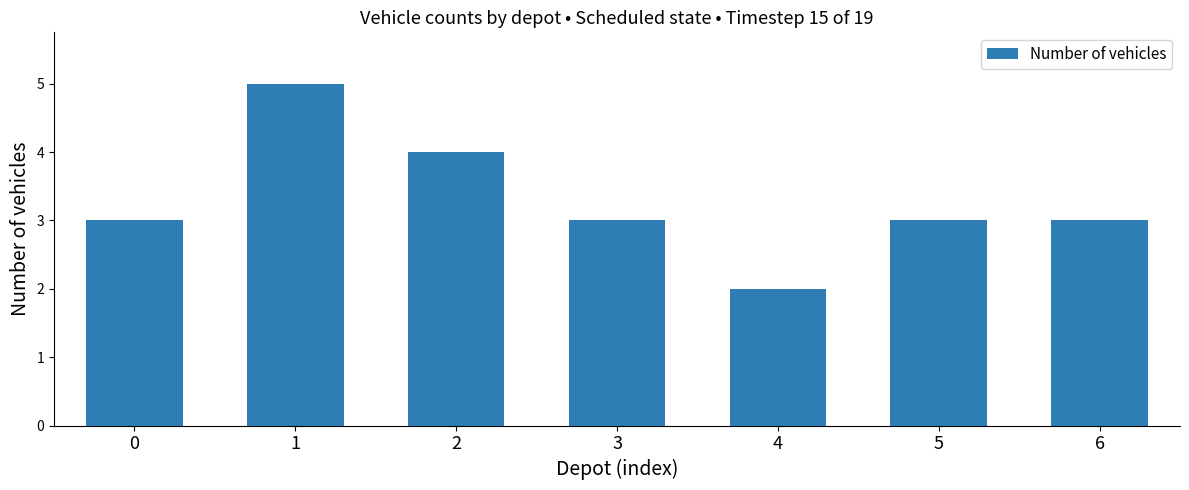

Reading left to right, extract all data points from this chart.

0=3	1=5	2=4	3=3	4=2	5=3	6=3